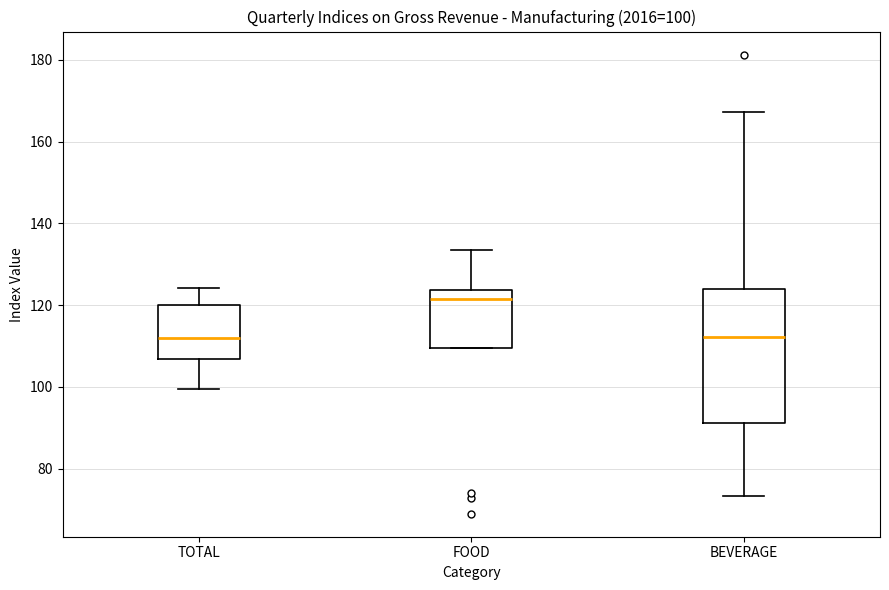

Which box's median line is the highest?

FOOD